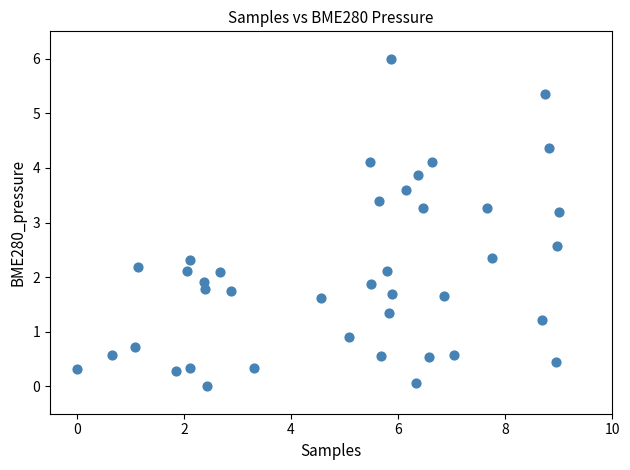

What is the range of Y values (max minus min)?

6.0